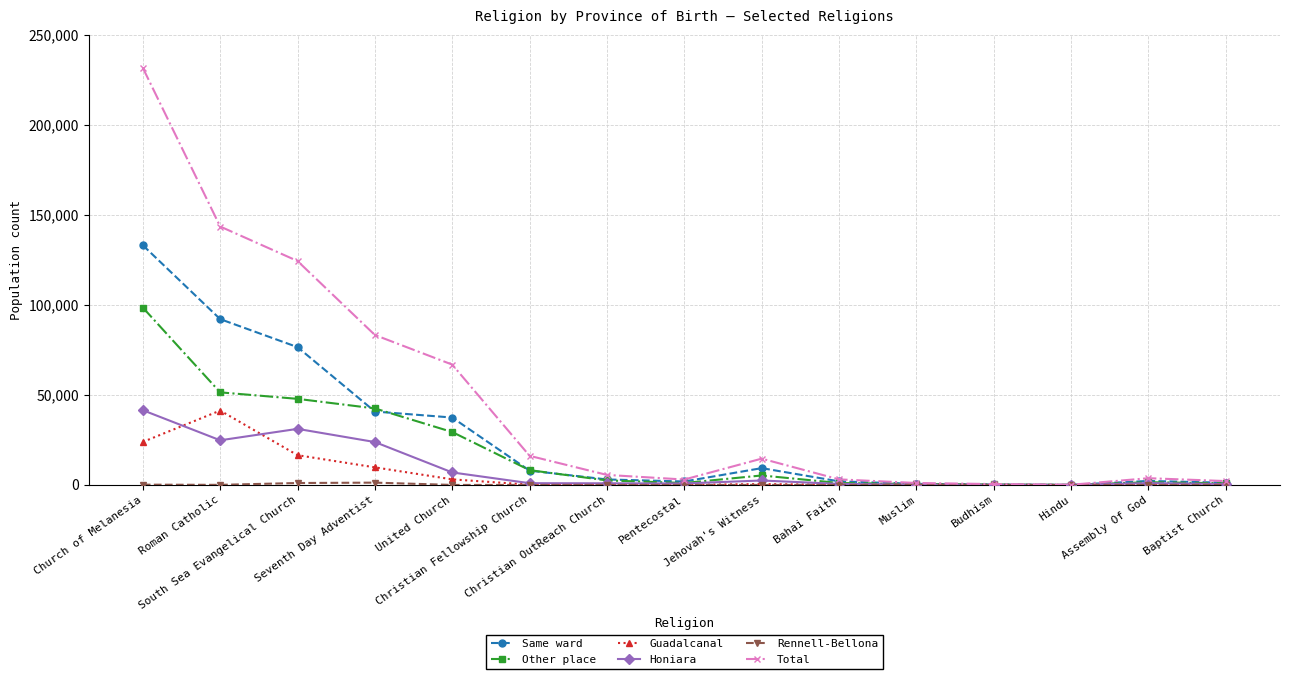

What is the label of the 6th point from the right?

Bahai Faith